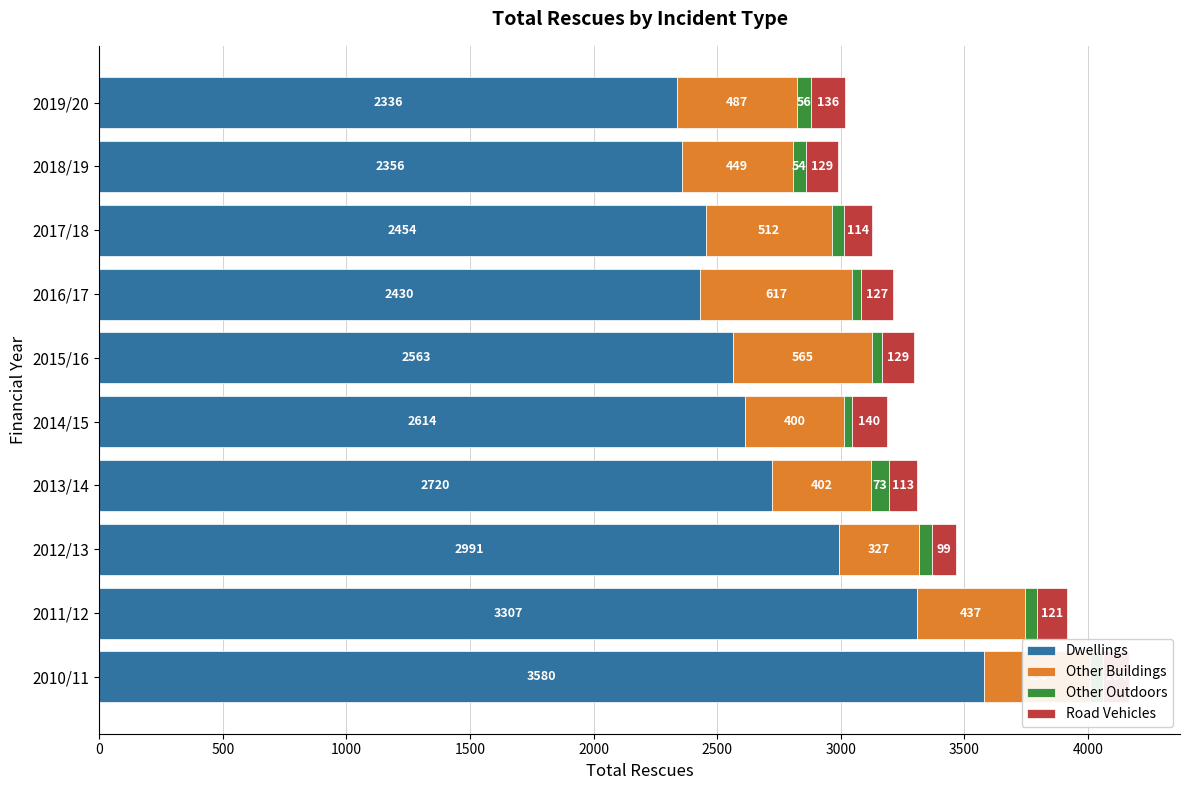

What is the sum of all Dwellings values?

27351